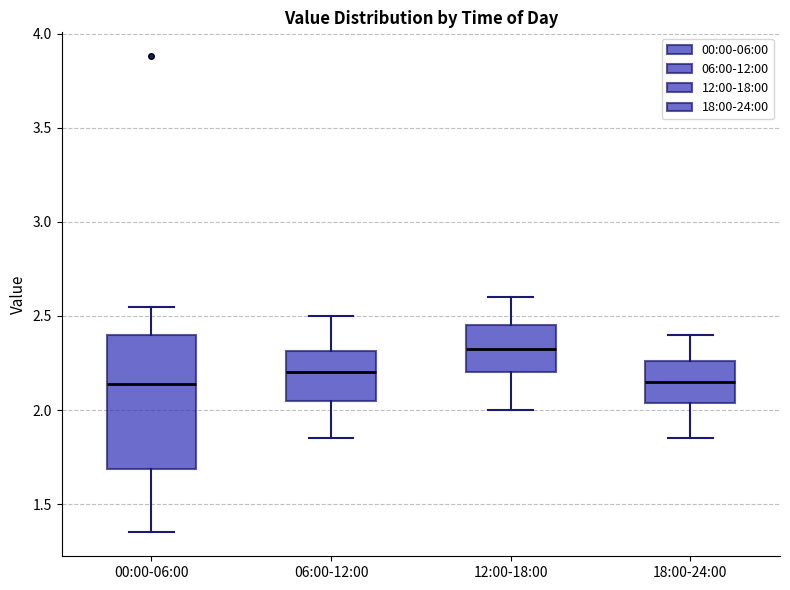

Which box has the highest median line?

12:00-18:00